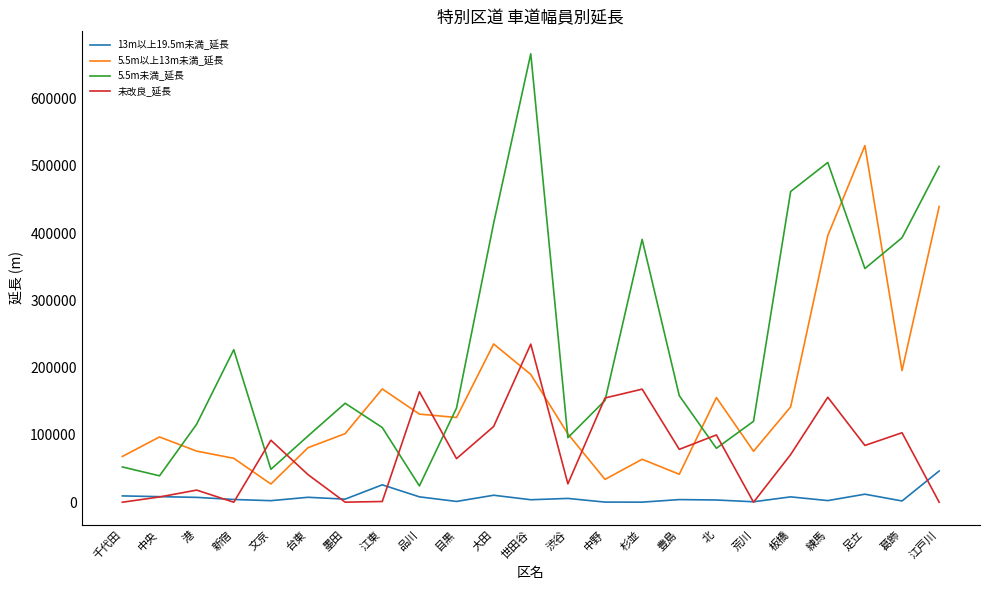

True or false: 5.5m未満_延長 has a value of 39265 at 中央.

True